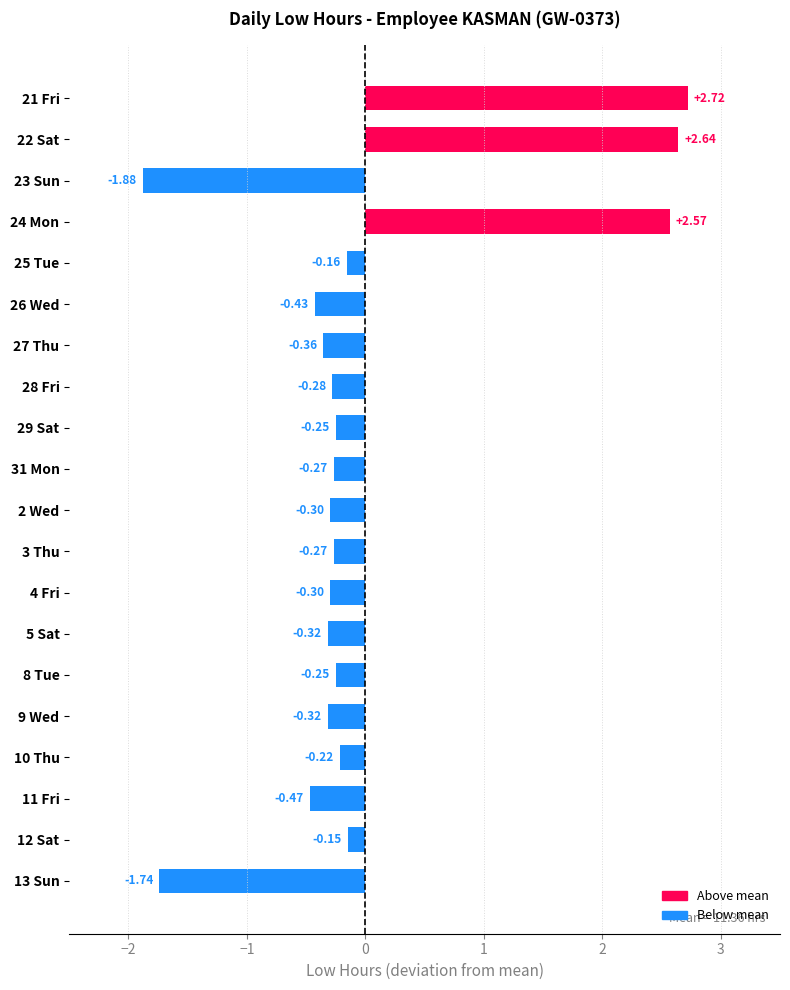

Between 4 Fri and 26 Wed, which is larger?

4 Fri